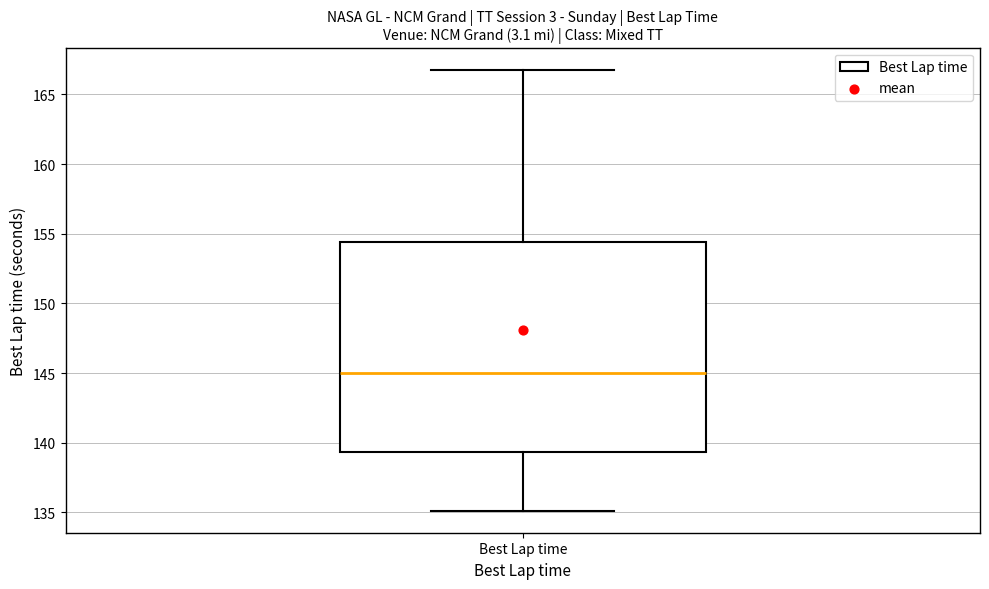

Read this box plot against the y-axis: the position of the median line, the range covered by the box, and the ends of both whiskers. The values are not printed on the chart, so give them approximately, as read against the axis.

median 145.0, box 139.5 to 154.5, whiskers 135.0 to 167.0